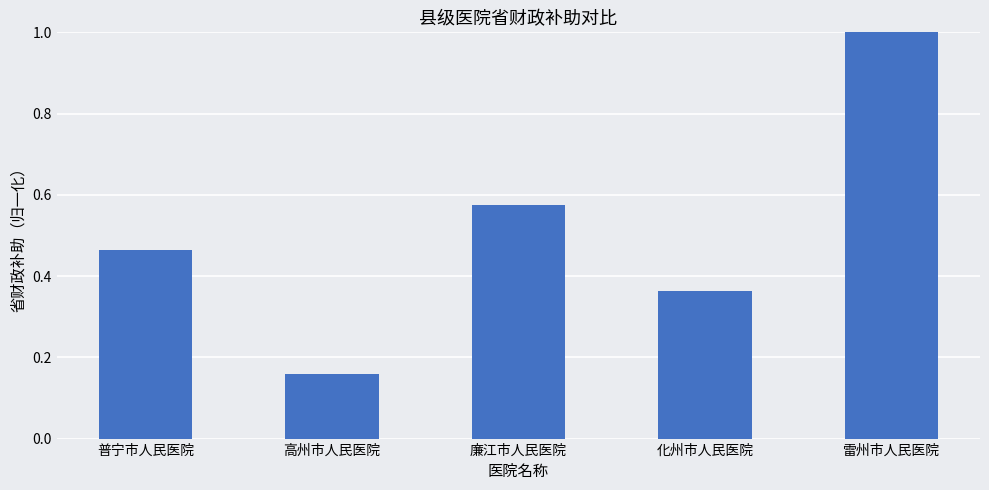

Which category has the lowest value across all series?

高州市人民医院